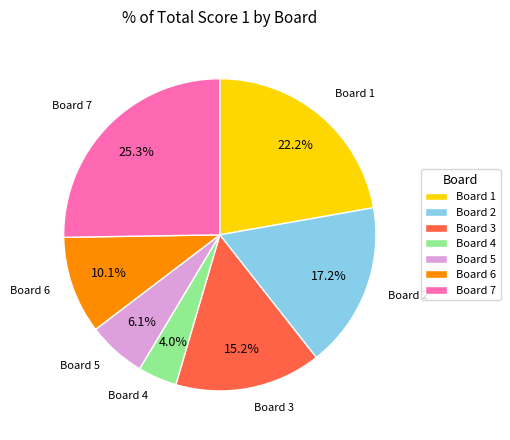

Which has a higher value, Board 7 or Board 4?

Board 7